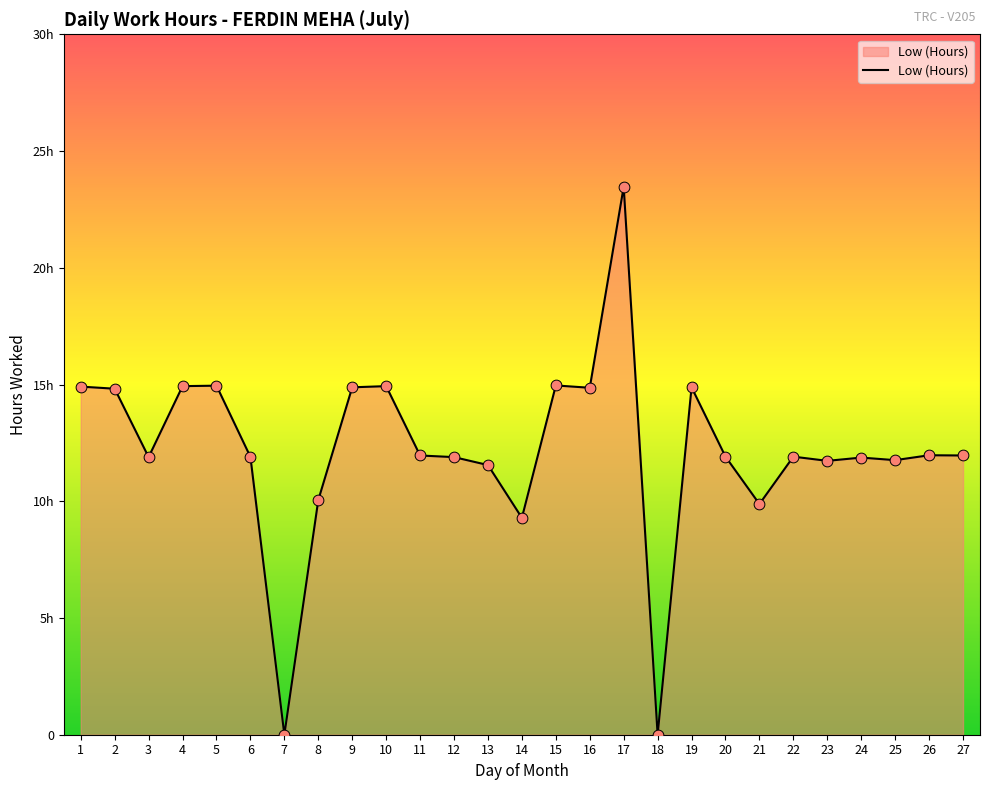

What is the ratio of the value at 5 to the value at 13?

1.3